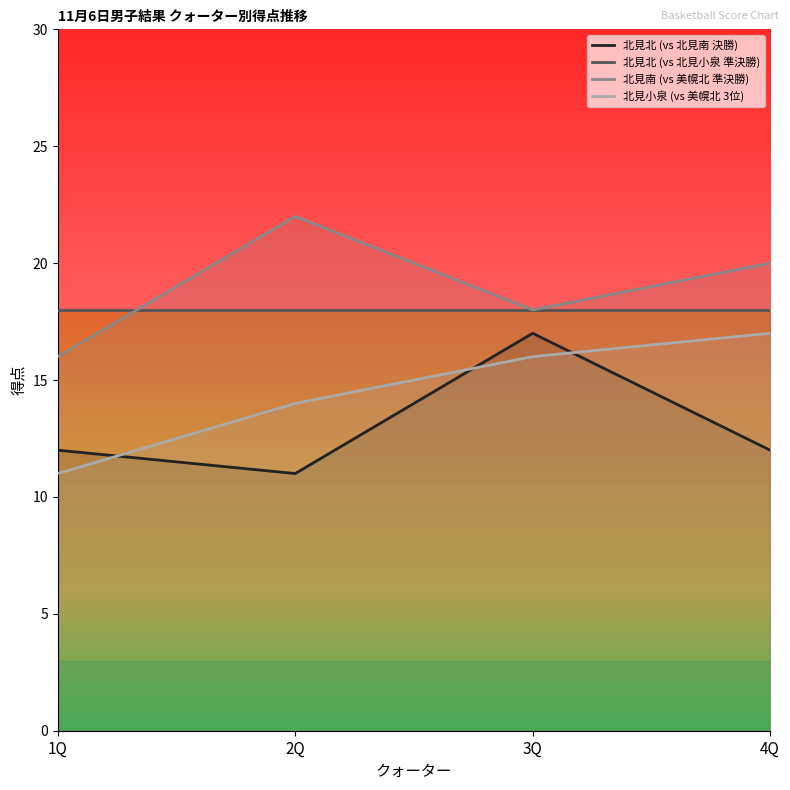

True or false: 北見小泉 (vs 美幌北 3位) and 北見北 (vs 北見南 決勝) cross at least once.

True